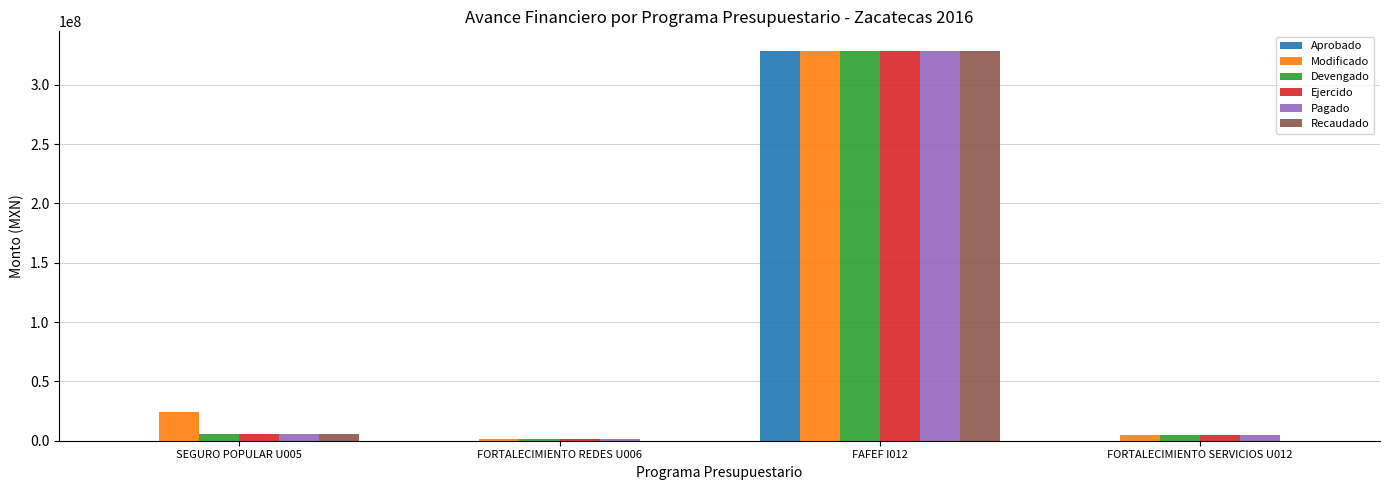

Which label corresponds to the largest value in the chart?

FAFEF I012